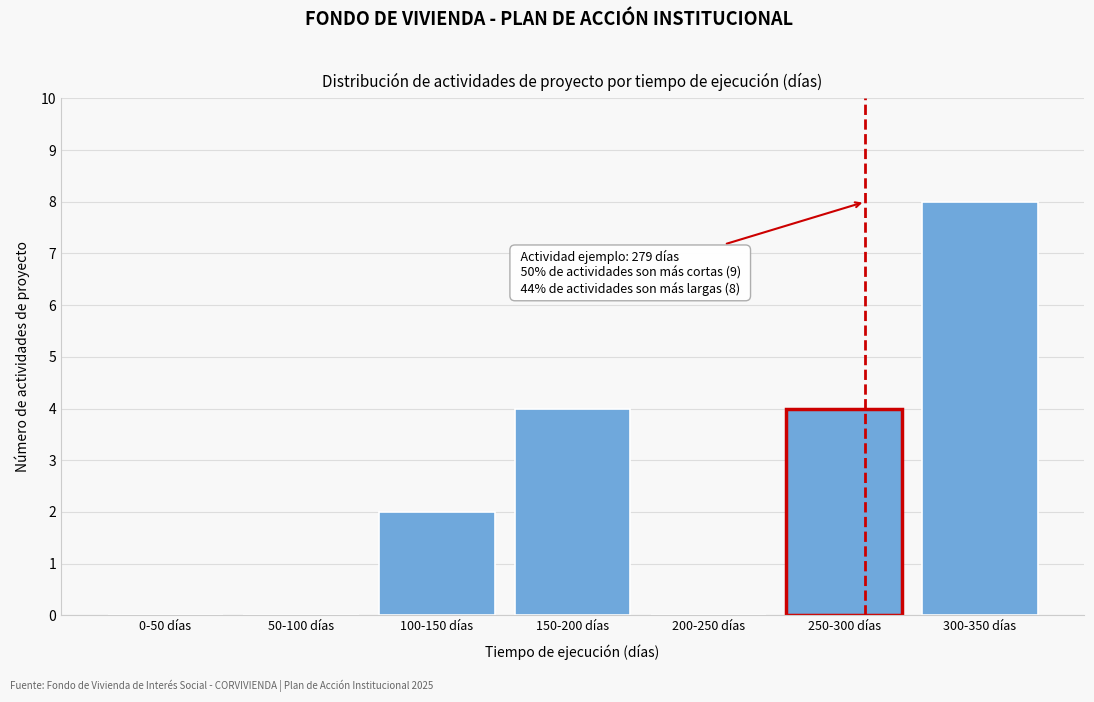

Reading left to right, list all the values displayed in this chart.

0-50 días=0	50-100 días=0	100-150 días=2	150-200 días=4	200-250 días=0	250-300 días=4	300-350 días=8